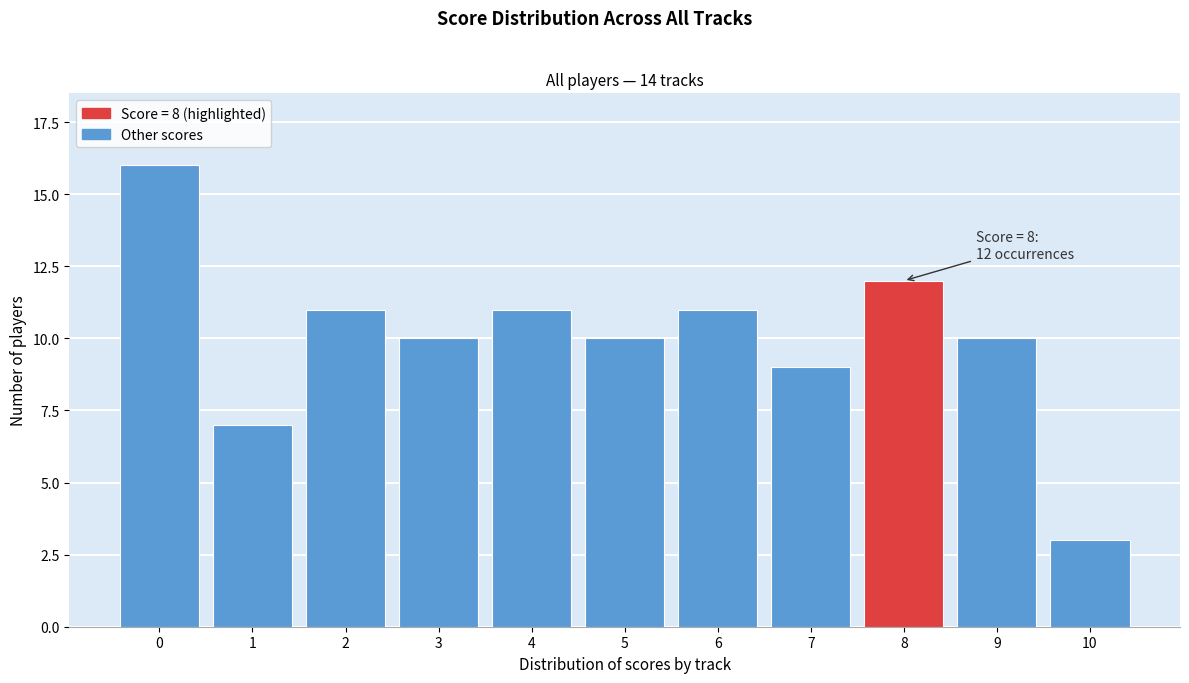

Reading left to right, transcribe all the data shown in this chart.

0=16	1=7	2=11	3=10	4=11	5=10	6=11	7=9	8=12	9=10	10=3